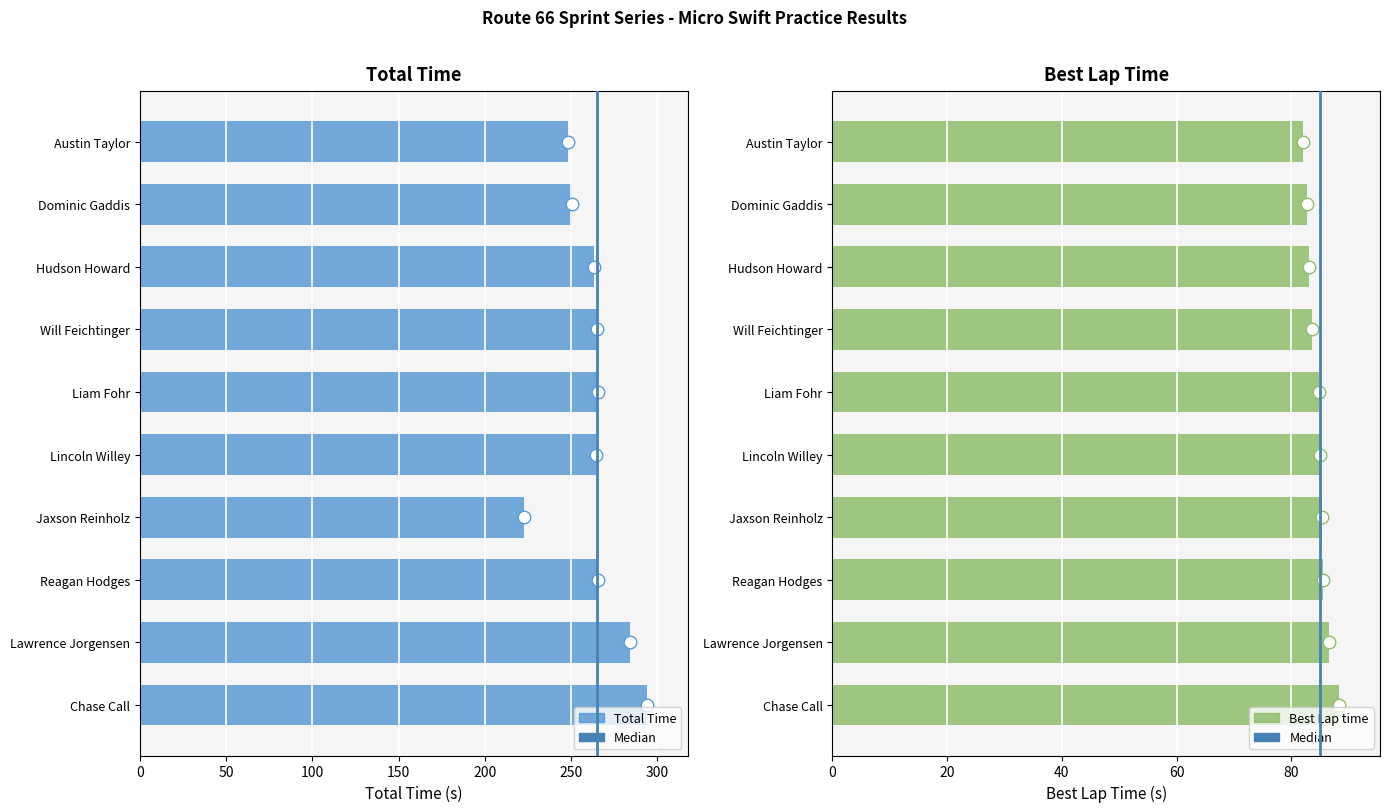

Is the value of Best Lap time at Dominic Gaddis greater than the value of Total Time at Reagan Hodges?

No